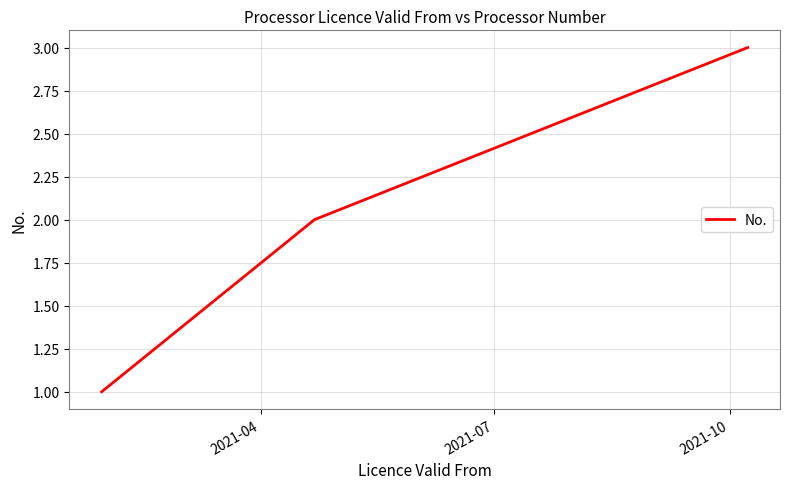

What is the sum of all values?

6